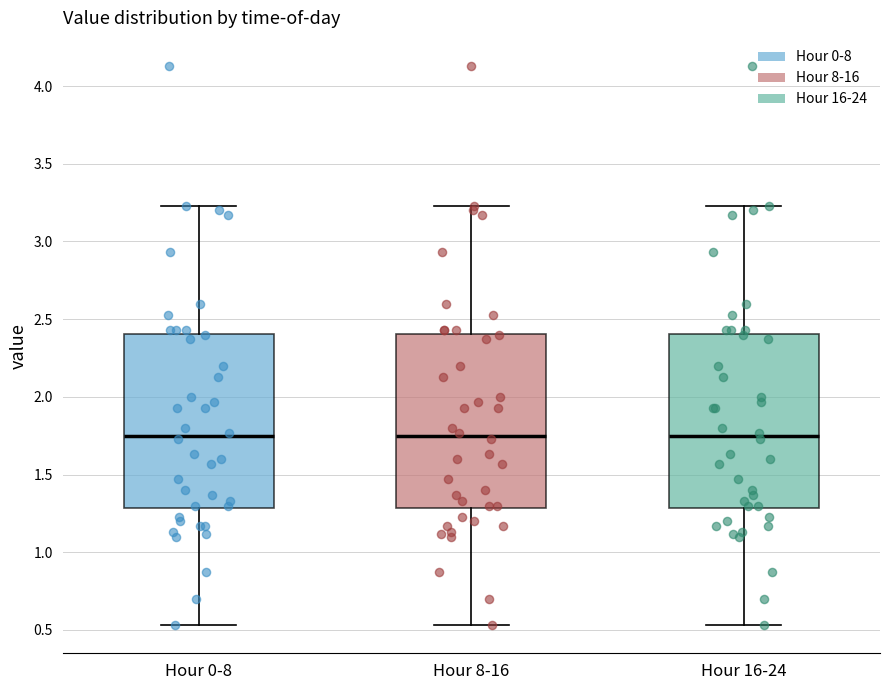

Where does the upper whisker of the box for Hour 8-16 end on the y-axis? The values are not printed on the chart, so give them approximately, as read against the axis.

3.25